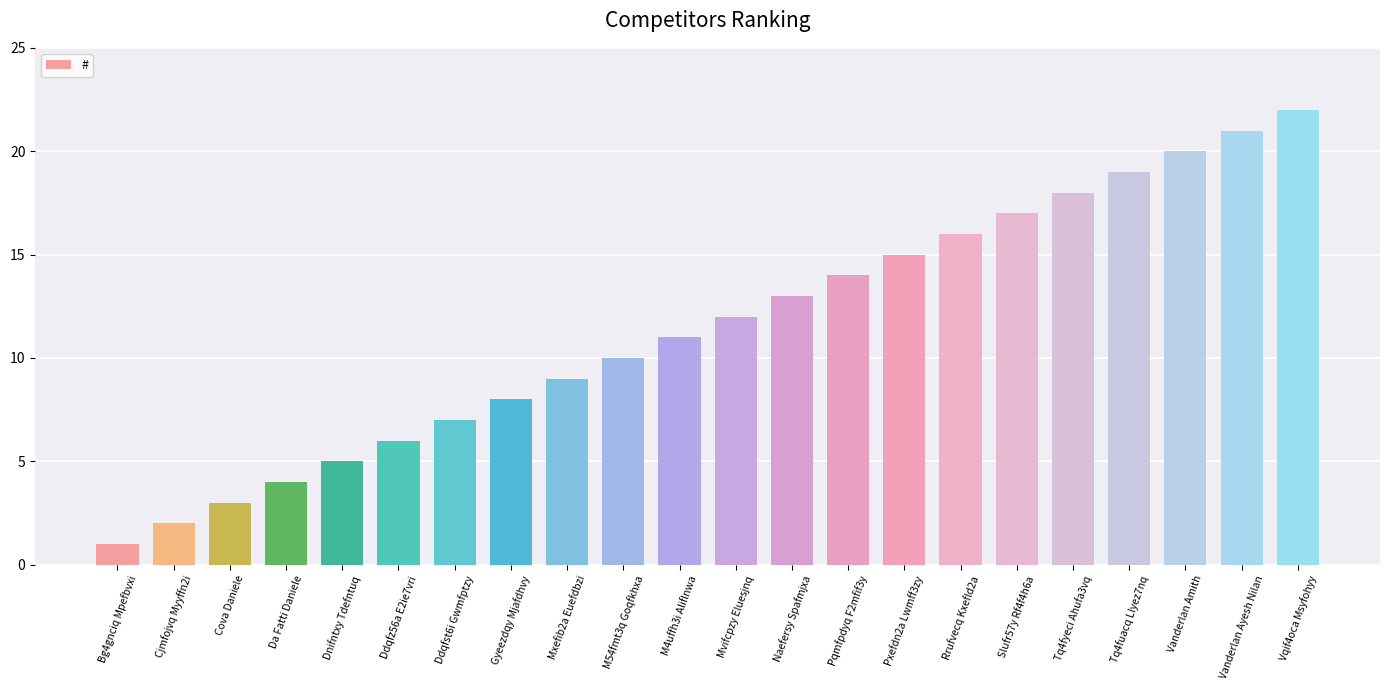

What is the approximate value at Vanderlan Amith, to the nearest 10?

20